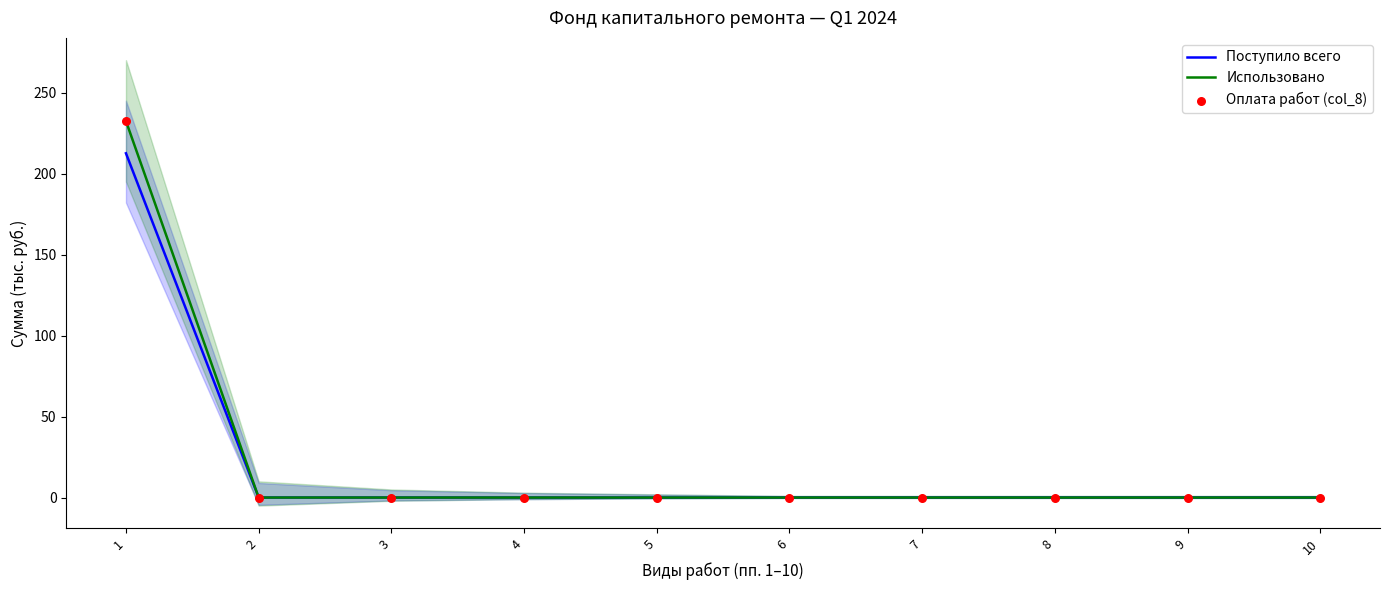

Which series has the largest total across all categories?

Использовано